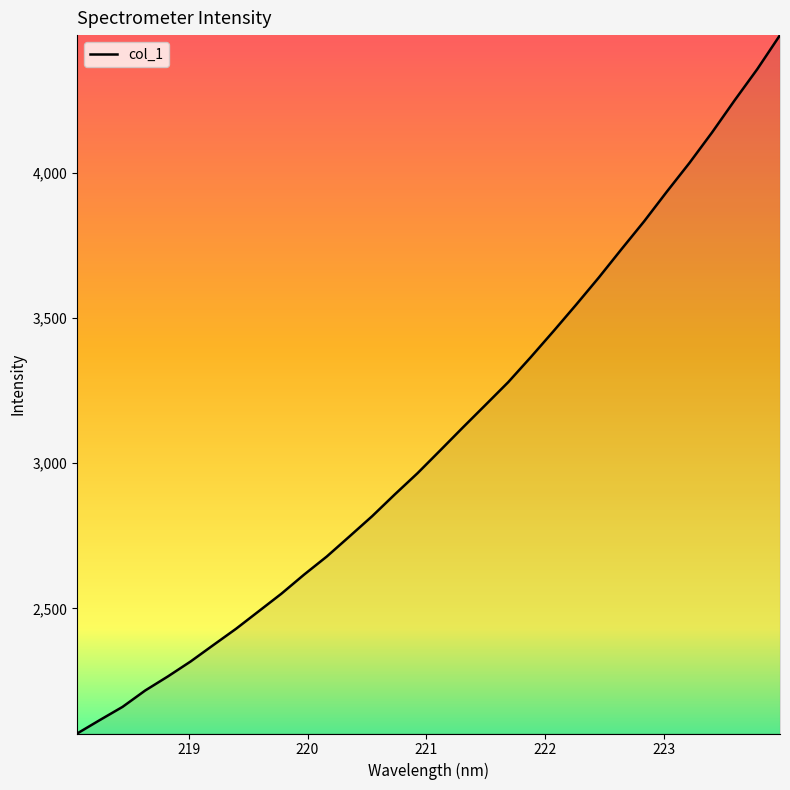

What is the greatest value displayed?

4474.4